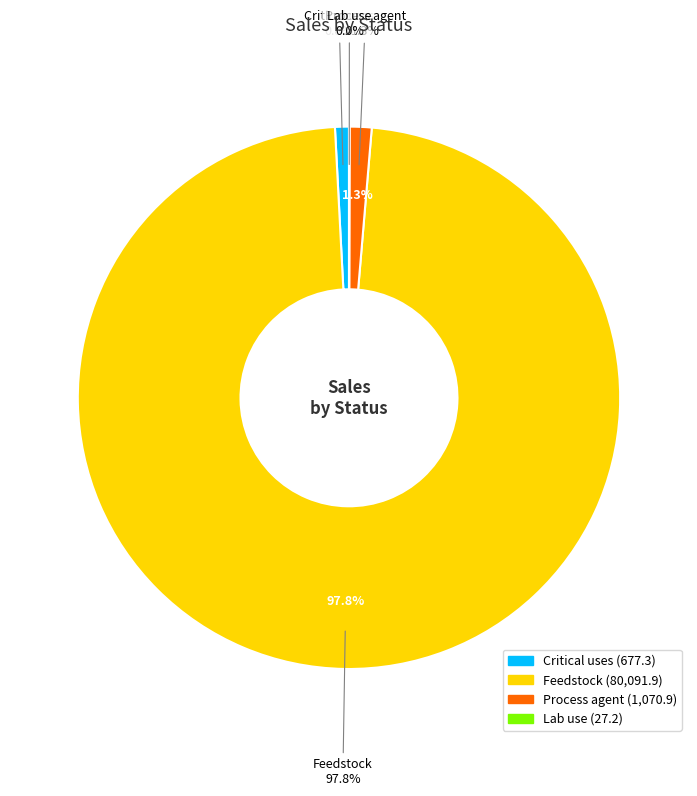

Count the number of slices in the pie.

4